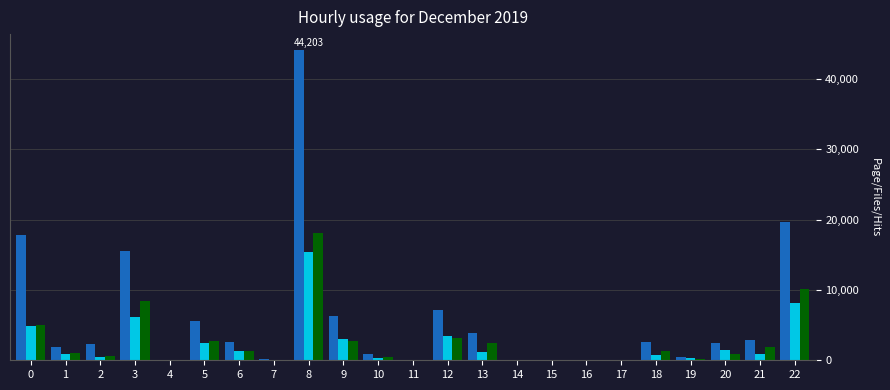

At which category is the sum across all series the highest?

8